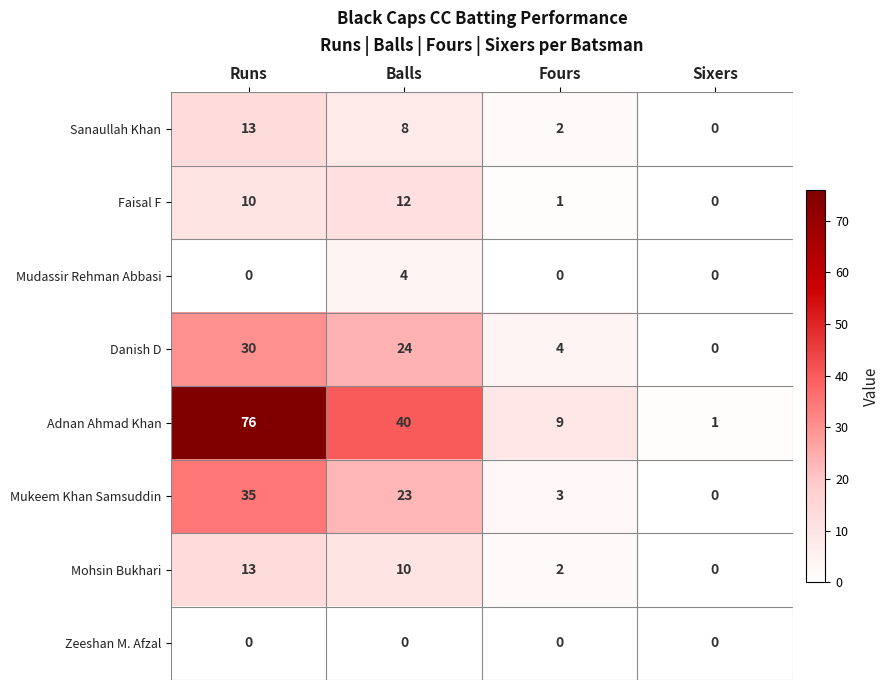

At which category is the sum across all series the highest?

Runs